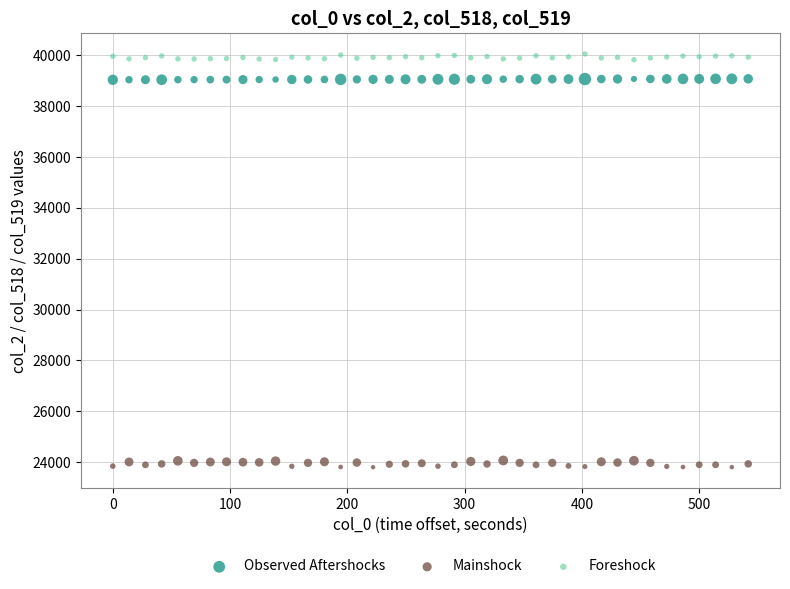

Across all data points, what is the range of Y values (max minus min)?

16259